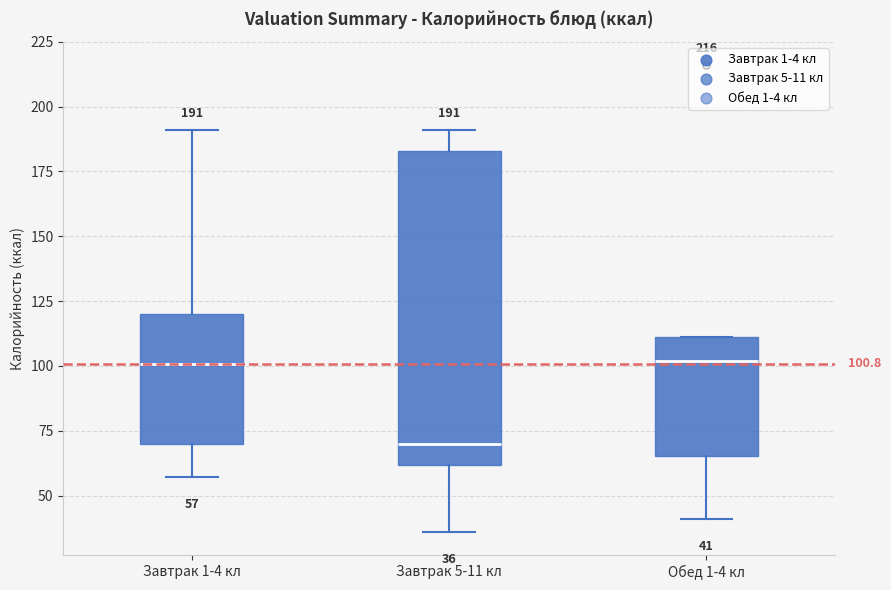

Which box is the tallest, from its lower edge to its upper edge?

Завтрак 5-11 кл